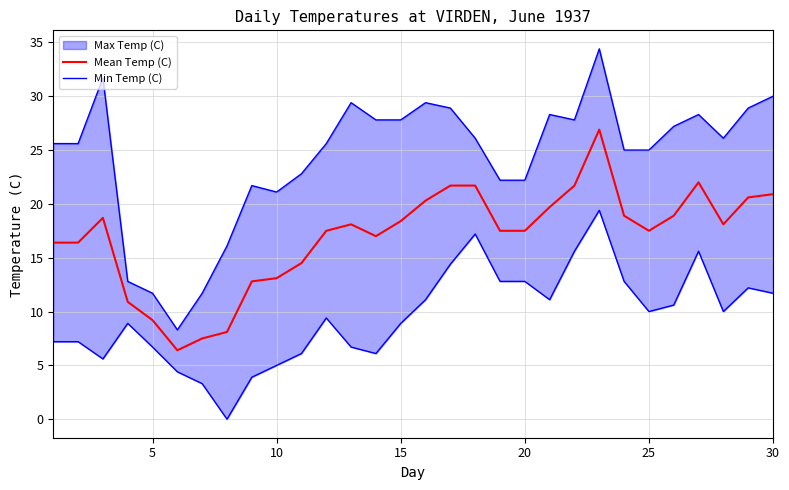

Which series has the largest range (max minus min)?

Min Temp (C)